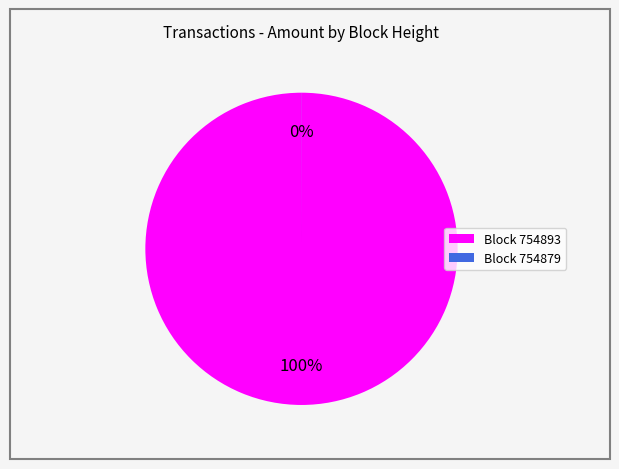

To the nearest percent, what is the difference between the largest and smallest slice percentages?

100%